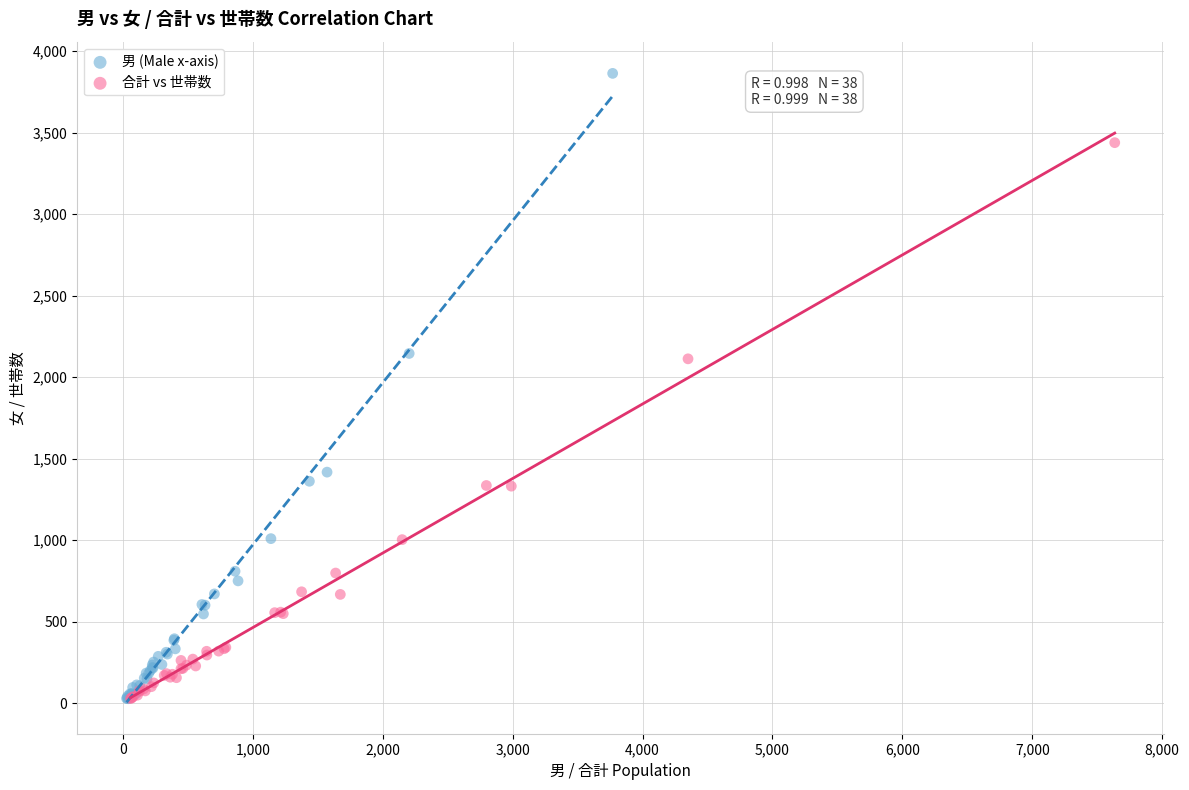

Which series has the largest Y range (max minus min)?

男 (Male x-axis)